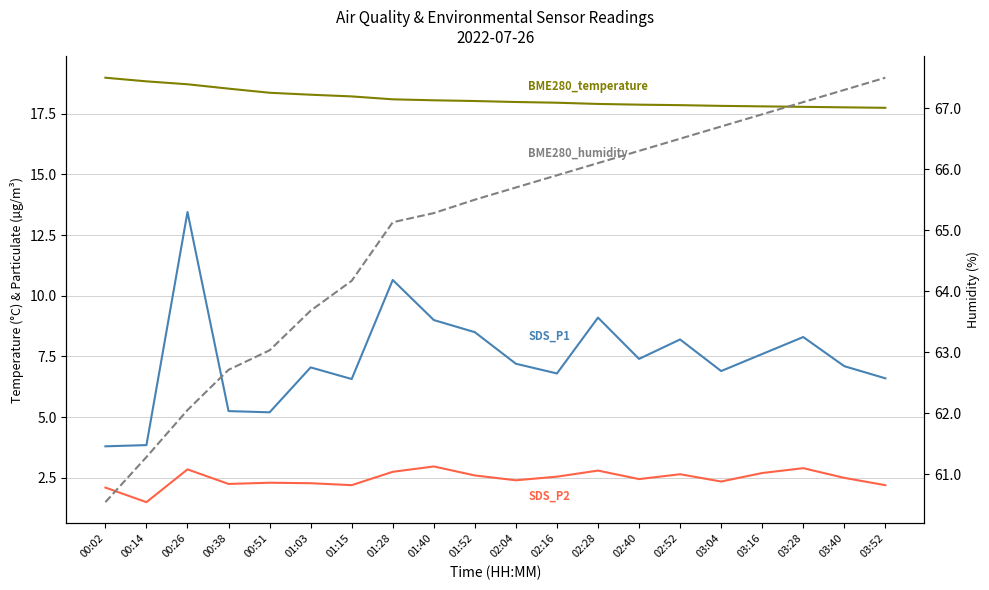

Which series has the largest range (max minus min)?

SDS_P1